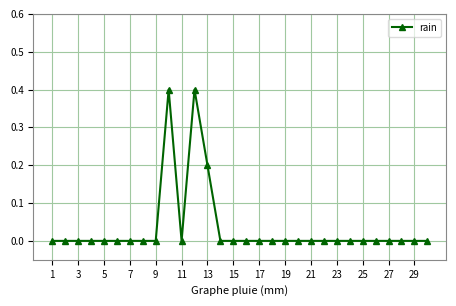

What is the maximum value shown in the chart?

0.4